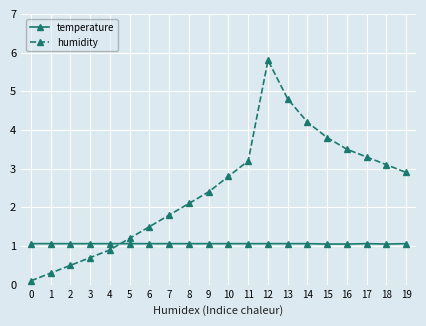

At which category is the sum across all series the highest?

12